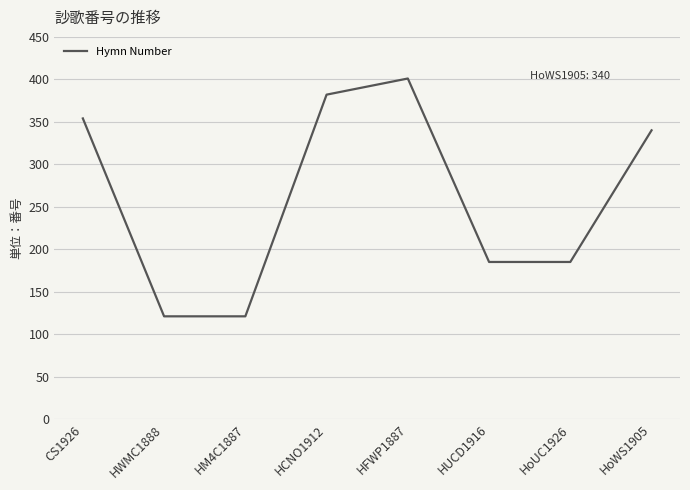

Which category has the highest value across all series?

HFWP1887